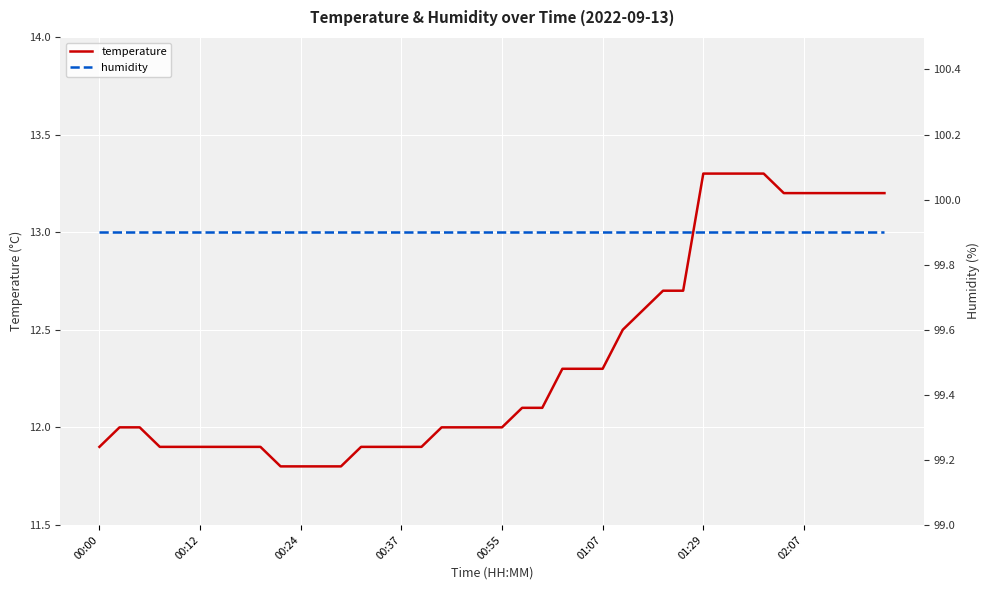

Between 32 and 34, which is larger?

32